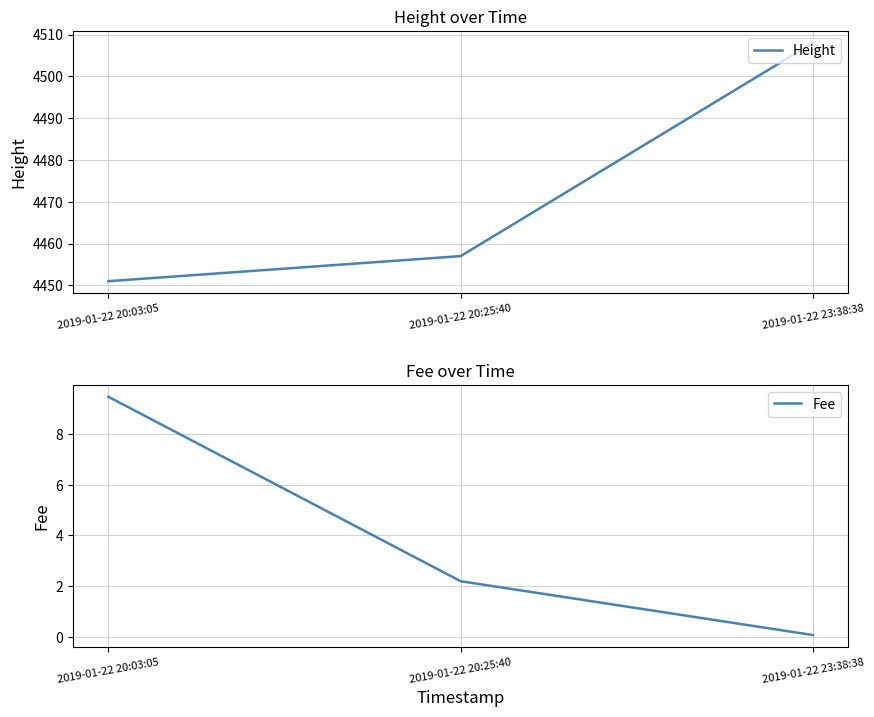

How many lines are shown in the chart?

2